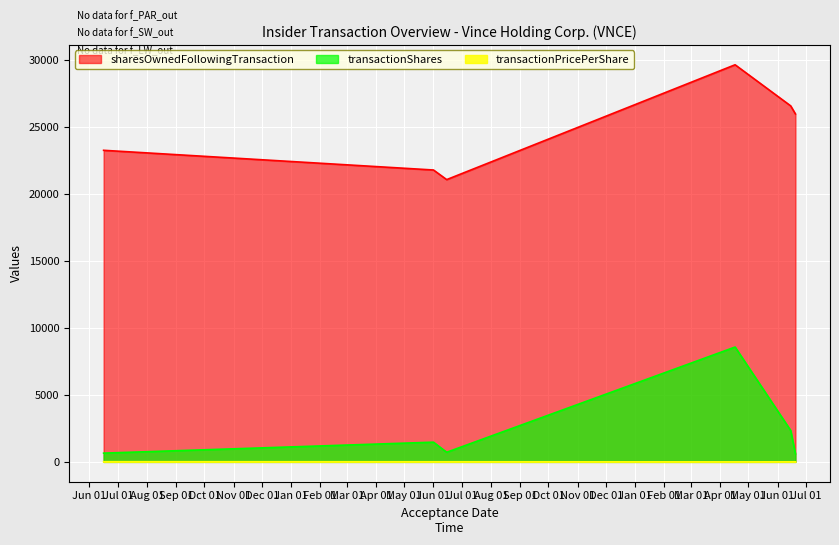

True or false: transactionShares and transactionPricePerShare cross at least once.

False